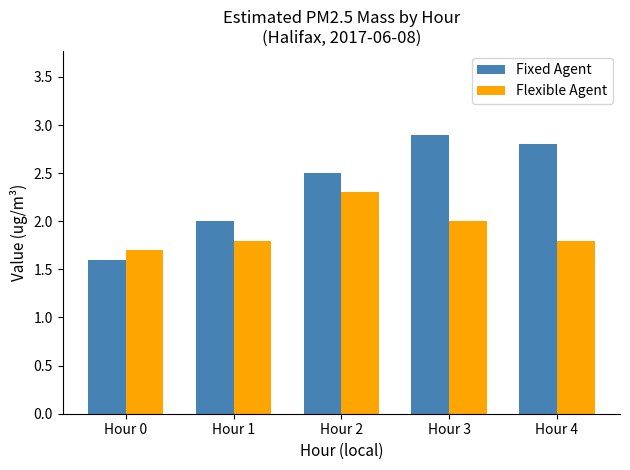

What value does the Fixed Agent series have at Hour 3?

2.9